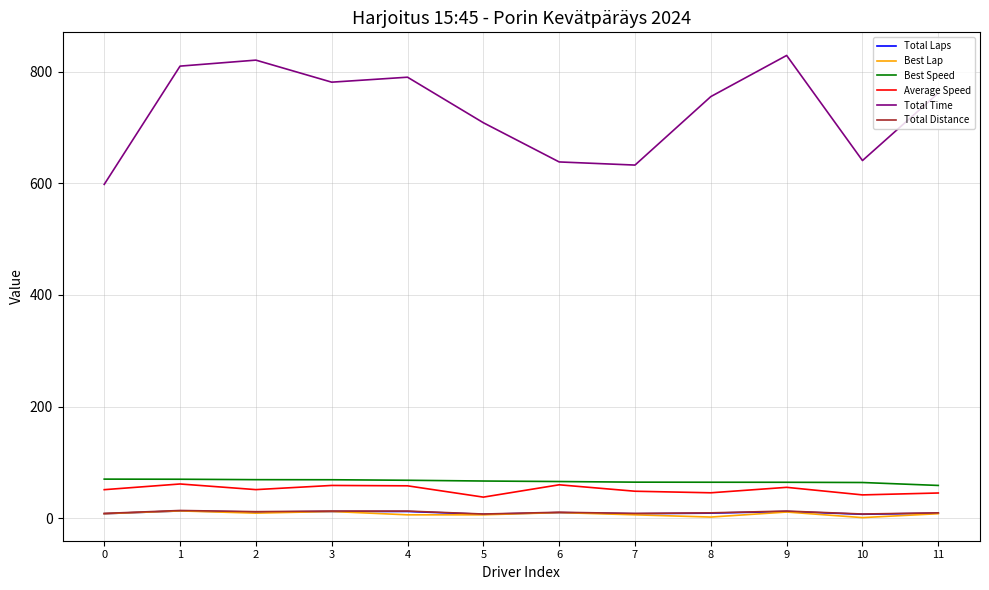

True or false: Average Speed and Total Laps cross at least once.

False